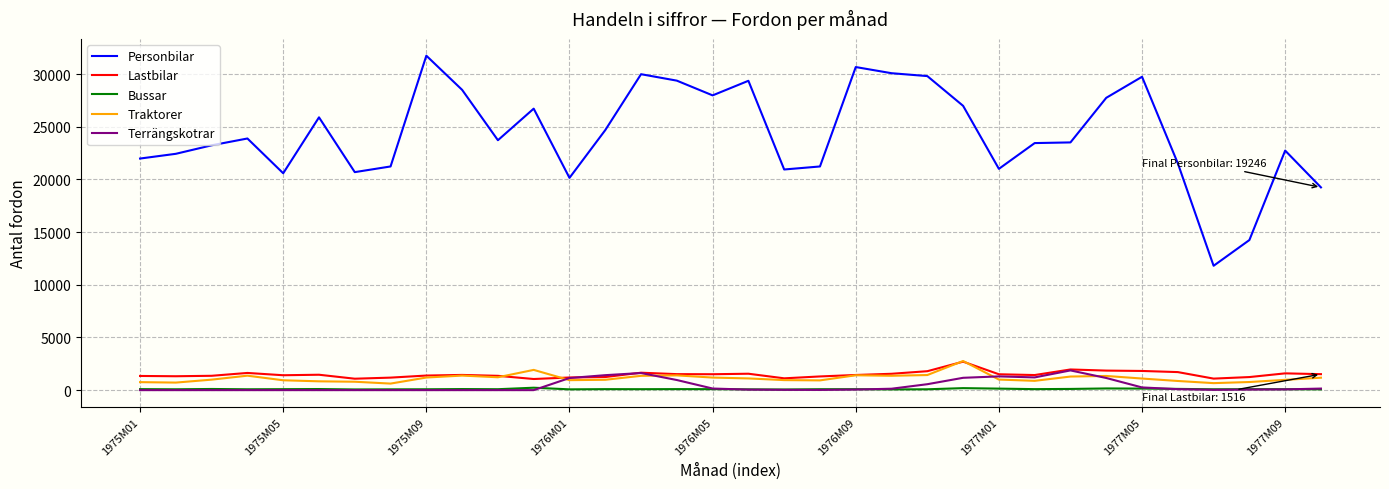

Which series has the largest total across all categories?

Personbilar